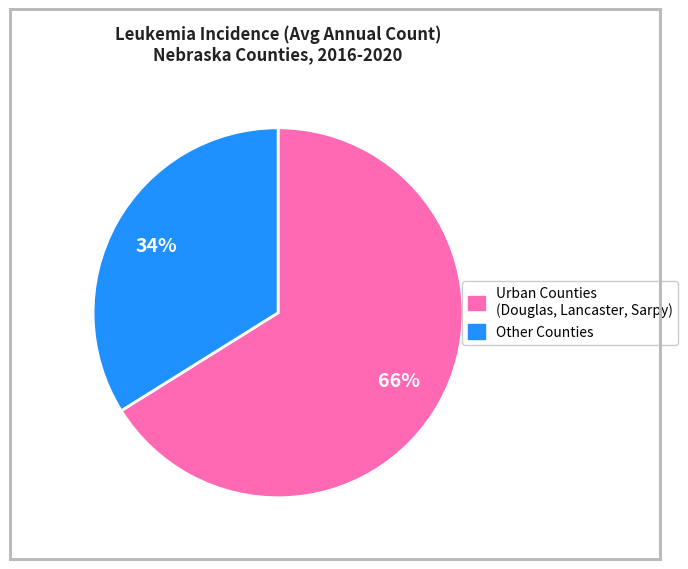

Does any single category account for the majority?

Yes